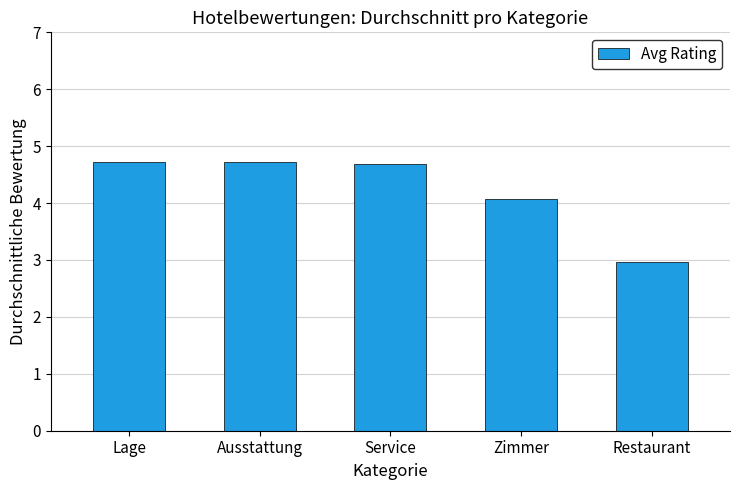

What is the difference between the maximum and second lowest values?

0.6